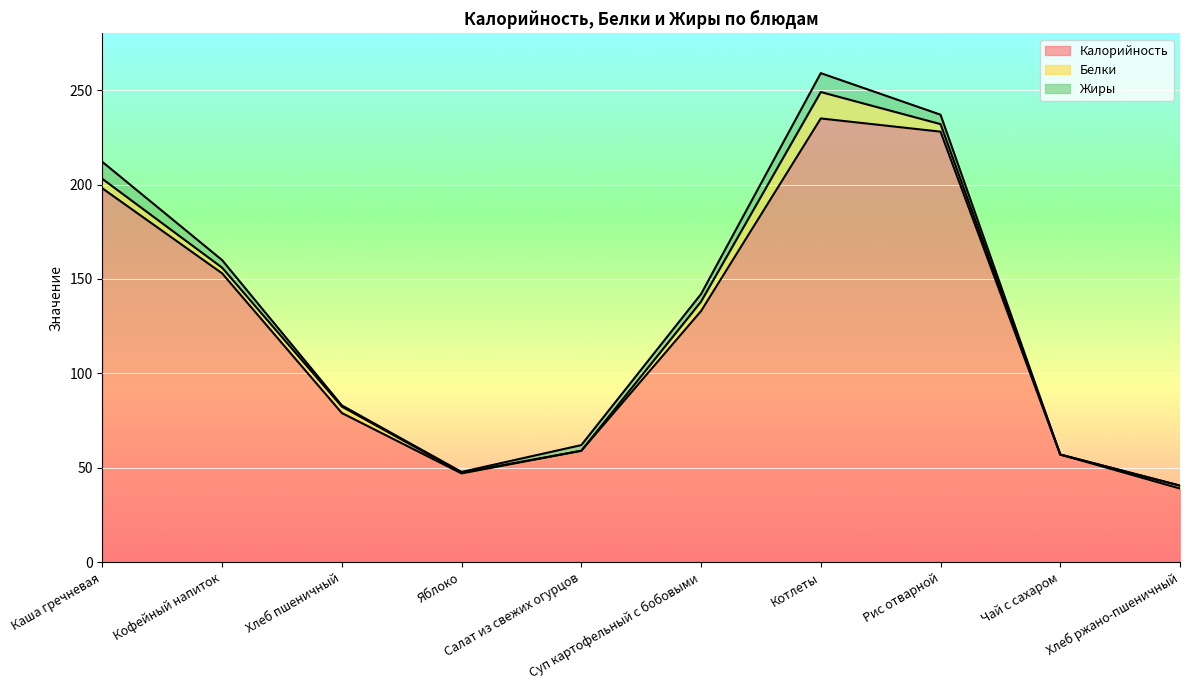

Reading left to right, what are all the values shown in this chart?

Калорийность: Каша гречневая=198.0	Кофейный напиток=153.0	Хлеб пшеничный=79.0	Яблоко=47.0	Салат из свежих огурцов=59.0	Суп картофельный с бобовыми=133.0	Котлеты=235.0	Рис отварной=228.0	Чай с сахаром=57.0	Хлеб ржано-пшеничный=39.0
Белки: Каша гречневая=5.0	Кофейный напиток=3.0	Хлеб пшеничный=3.4	Яблоко=0.4	Салат из свежих огурцов=0.0	Суп картофельный с бобовыми=5.0	Котлеты=14.0	Рис отварной=4.0	Чай с сахаром=0.0	Хлеб ржано-пшеничный=1.5
Жиры: Каша гречневая=9.0	Кофейный напиток=4.0	Хлеб пшеничный=0.6	Яблоко=0.4	Салат из свежих огурцов=3.0	Суп картофельный с бобовыми=4.0	Котлеты=10.0	Рис отварной=5.0	Чай с сахаром=0.0	Хлеб ржано-пшеничный=0.0